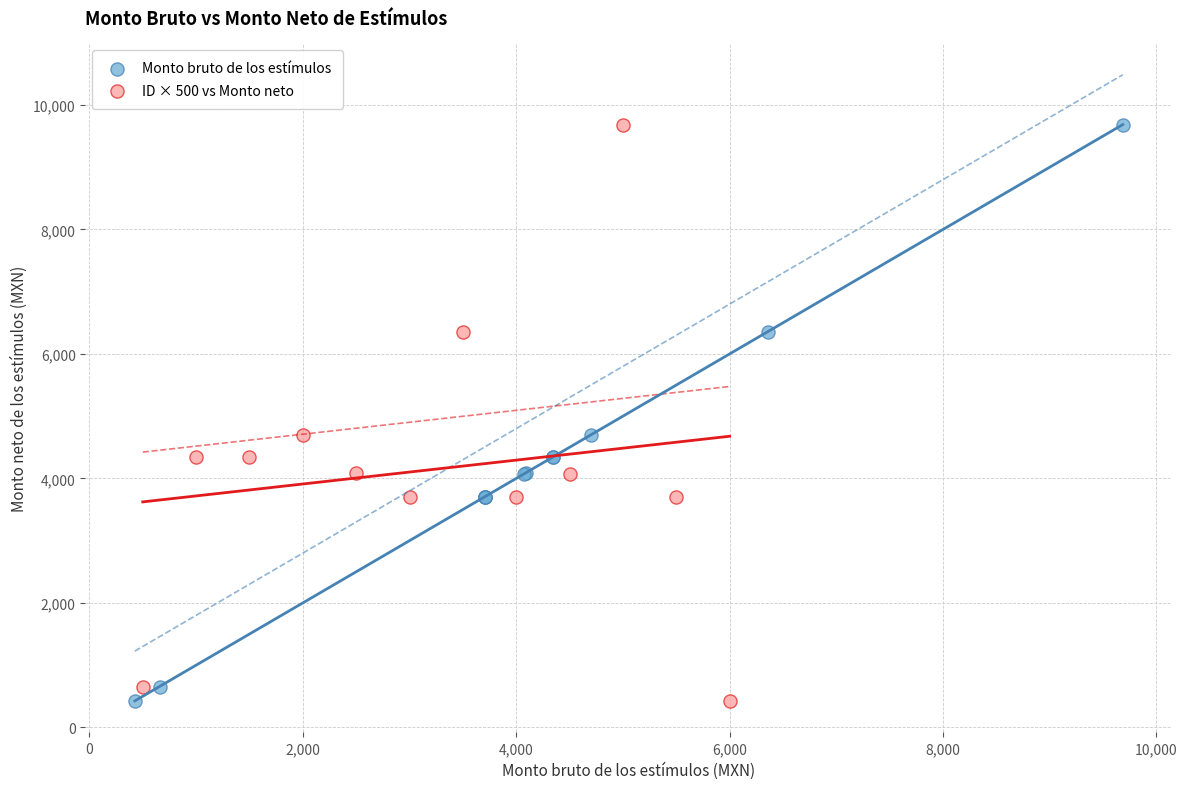

What are all the series names shown in the legend?

Monto bruto de los estímulos, ID × 500 vs Monto neto